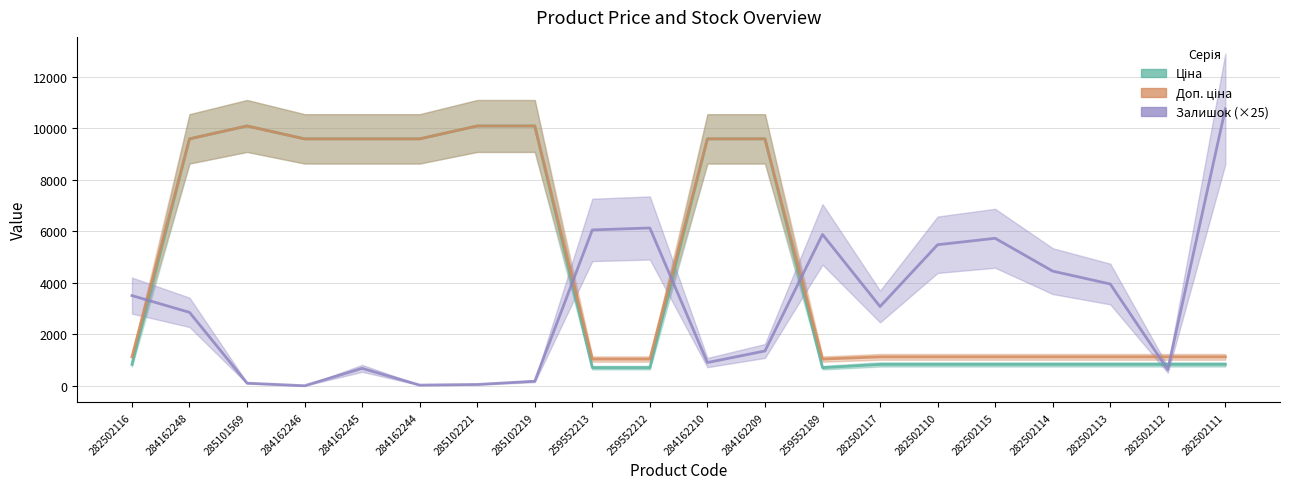

How many distinct data groups are displayed?

3